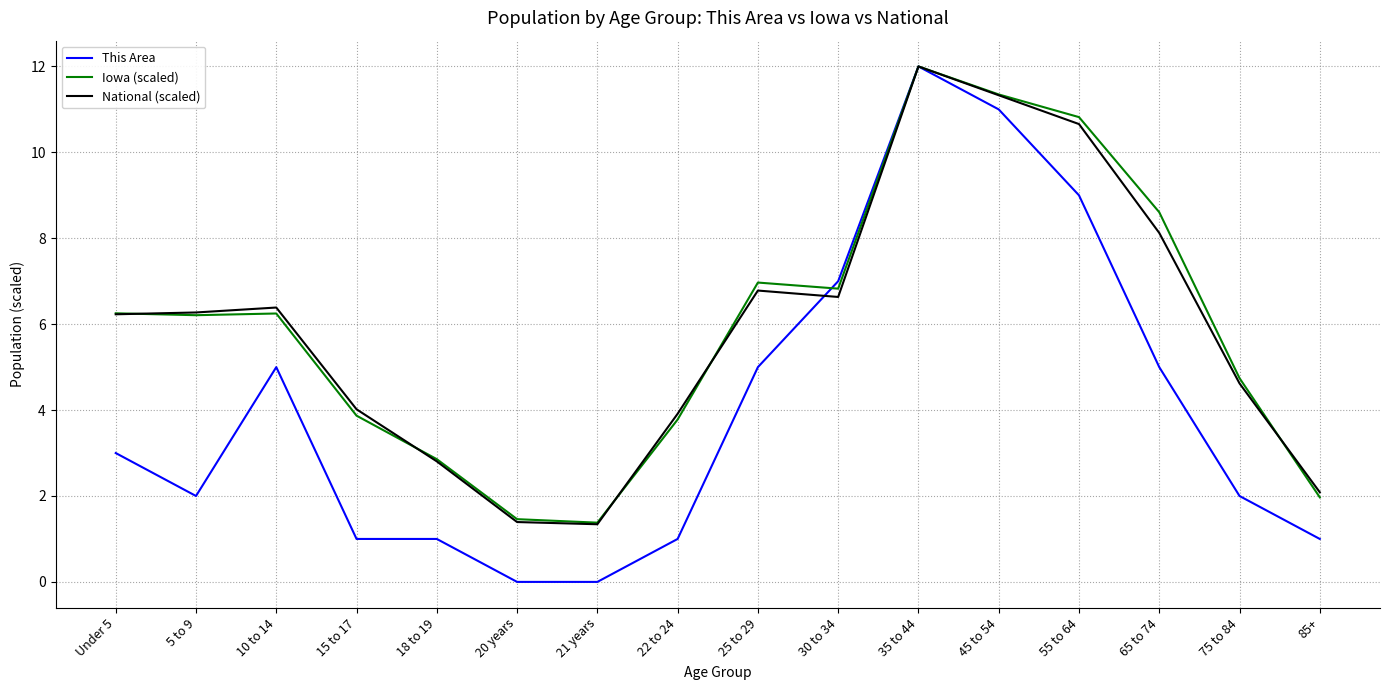

Which category has the highest value in the This Area series?

35 to 44